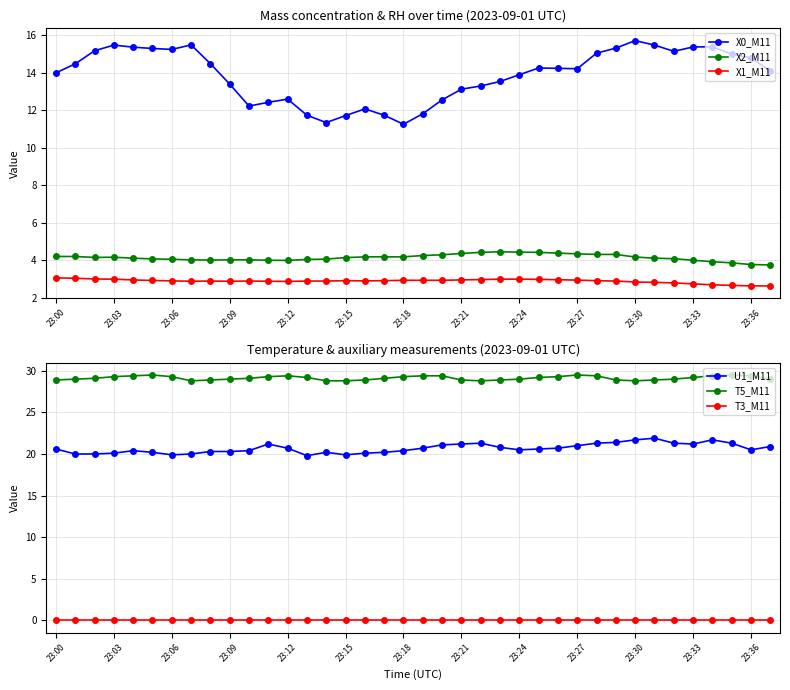

True or false: T5_M11 and X1_M11 cross at least once.

False